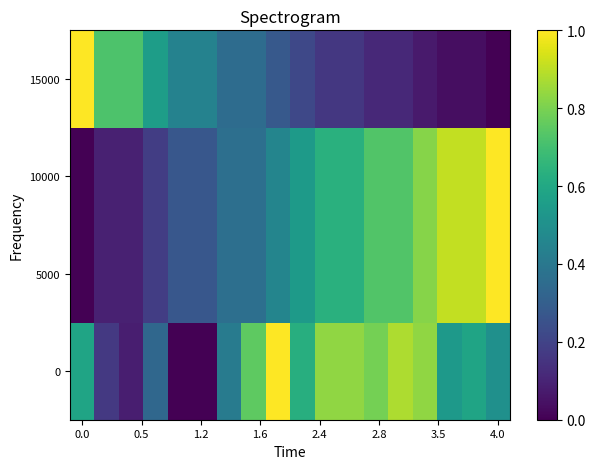

Reading left to right, extract all data points from this chart.

0: 0.6	0.2	0.1	0.3	0.0	0.0	0.4	0.8	1.0	0.6	0.8	0.8	0.8	0.9	0.8	0.5	0.6	0.5
5000: 0.0	0.1	0.1	0.2	0.3	0.3	0.4	0.4	0.5	0.5	0.6	0.6	0.7	0.7	0.8	0.9	0.9	1.0
10000: 0.0	0.1	0.1	0.2	0.3	0.3	0.4	0.4	0.5	0.5	0.6	0.6	0.7	0.7	0.8	0.9	0.9	1.0
15000: 1.0	0.7	0.7	0.6	0.4	0.4	0.4	0.4	0.3	0.2	0.2	0.2	0.1	0.1	0.1	0.0	0.0	0.0